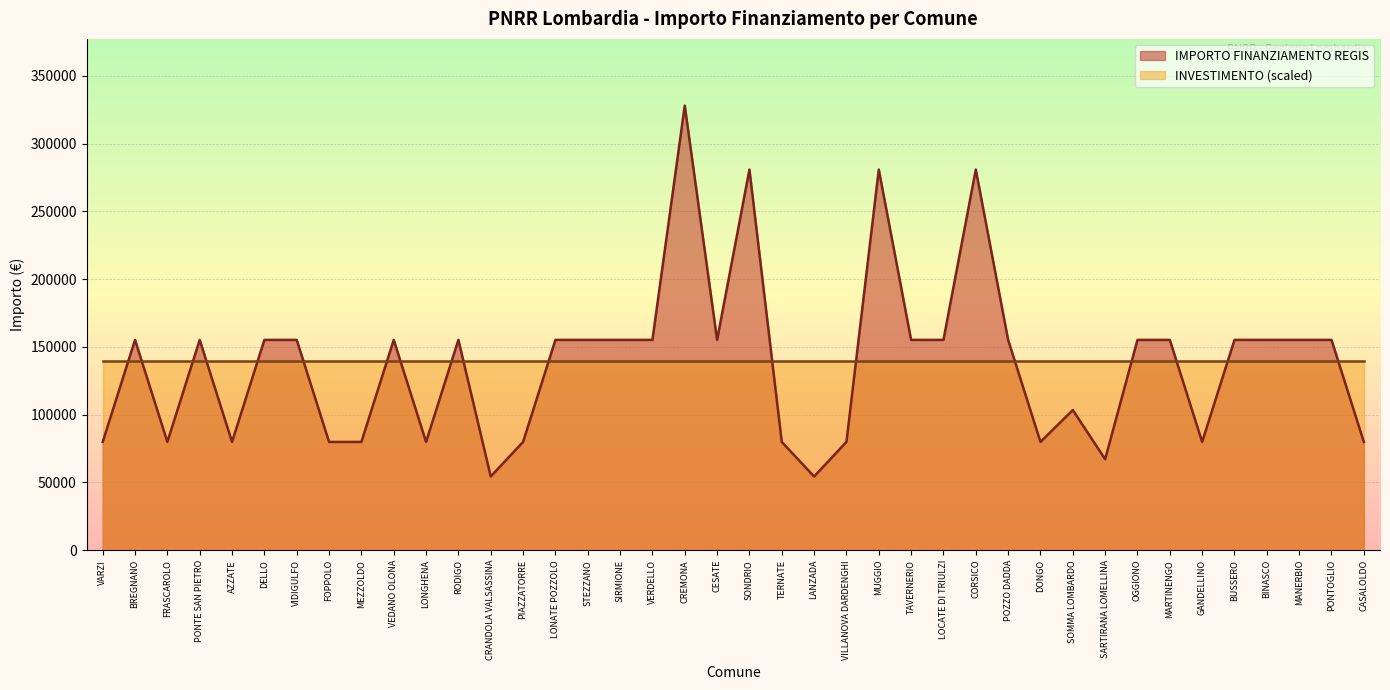

How many values exceed 155234?

4